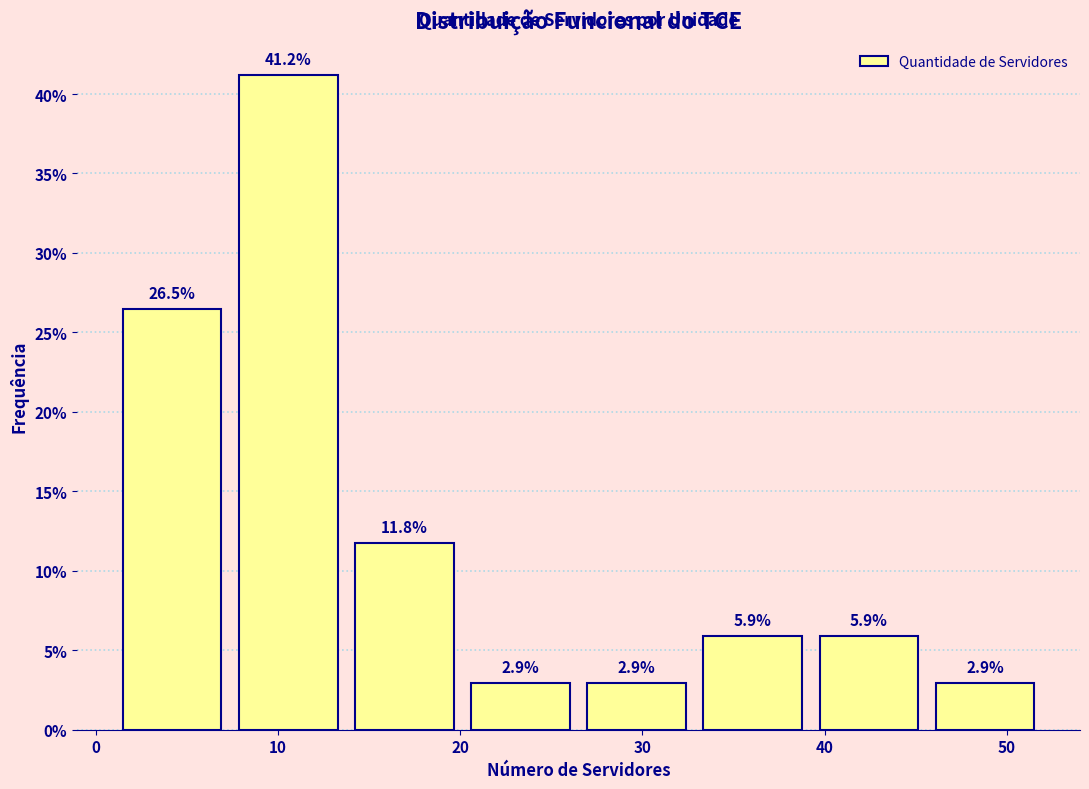

Reading left to right, list every bar in this chart as the range it spans on the x-axis followed by its height. The bar edges are not printed on the chart, so give them approximately, as read against the axis.

1 to 7: 26.5
7 to 14: 41.2
14 to 20: 11.8
20 to 27: 2.9
27 to 33: 2.9
33 to 39: 5.9
39 to 46: 5.9
46 to 52: 2.9